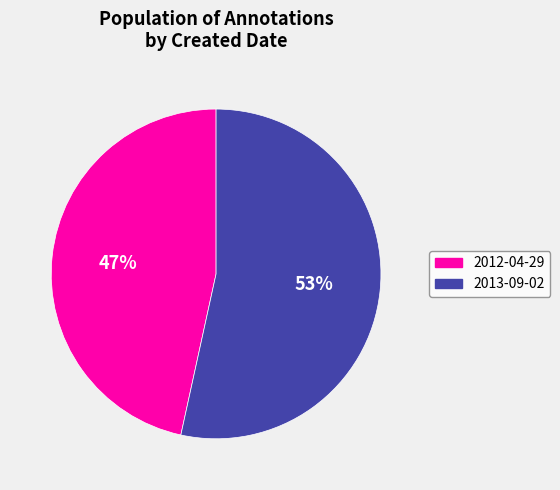

To the nearest percent, what percentage of the pie is 2012-04-29?

47%